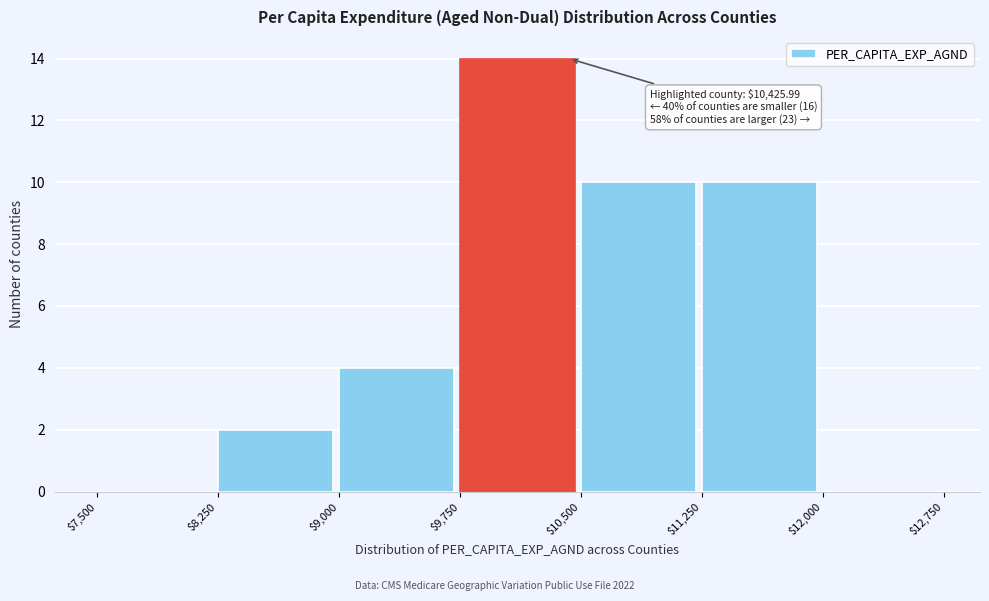

Over which range of the x-axis is the bar tallest?

$9,750 to $10,500